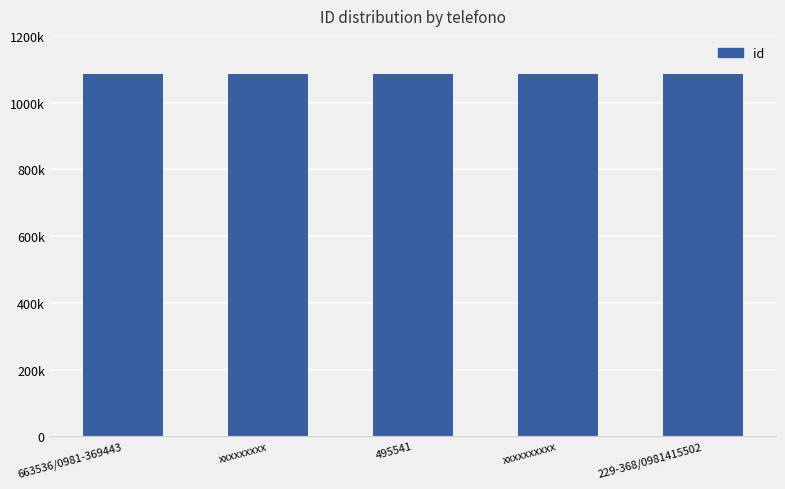

Does the chart contain any negative values?

No